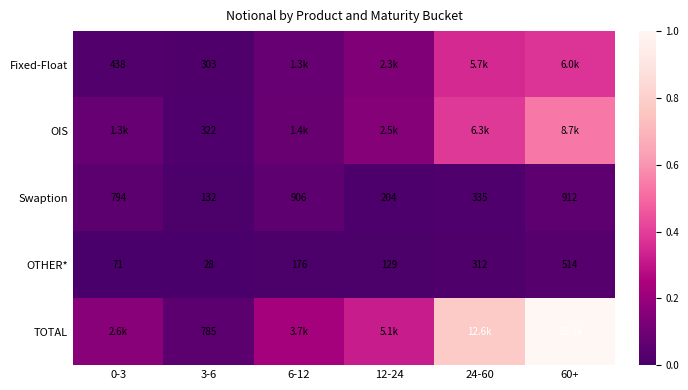

At which label is OIS closest to 0?

3-6